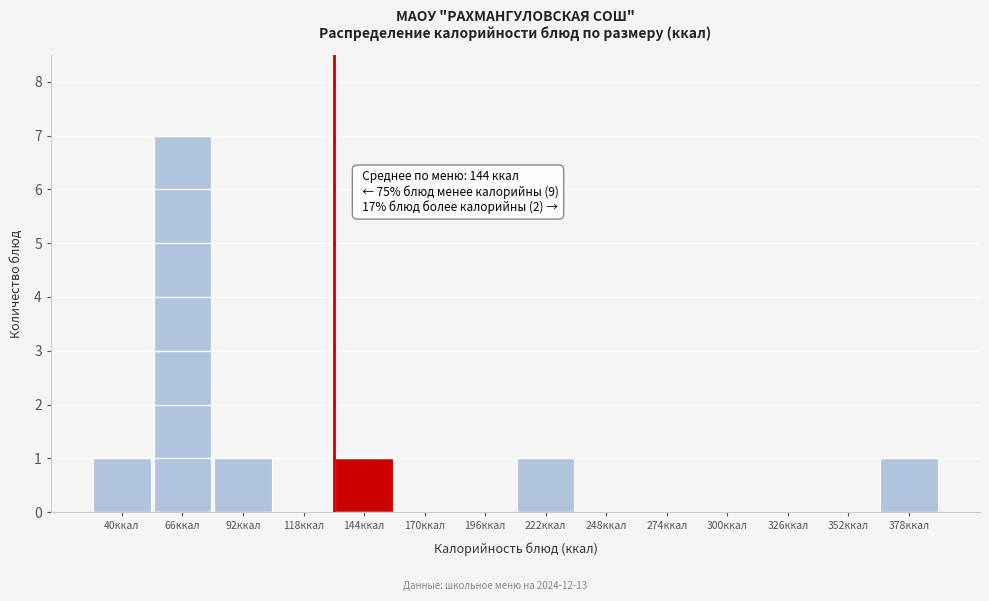

Reading right to left, list all the values displayed in this chart.

378ккал=1	352ккал=0	326ккал=0	300ккал=0	274ккал=0	248ккал=0	222ккал=1	196ккал=0	170ккал=0	144ккал=1	118ккал=0	92ккал=1	66ккал=7	40ккал=1